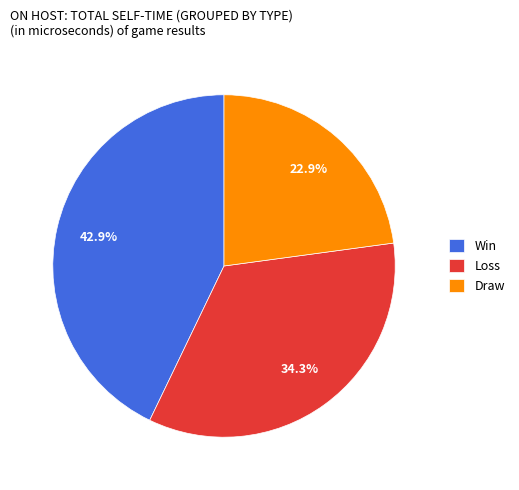

Rank the categories by value from lowest to highest.

Draw, Loss, Win